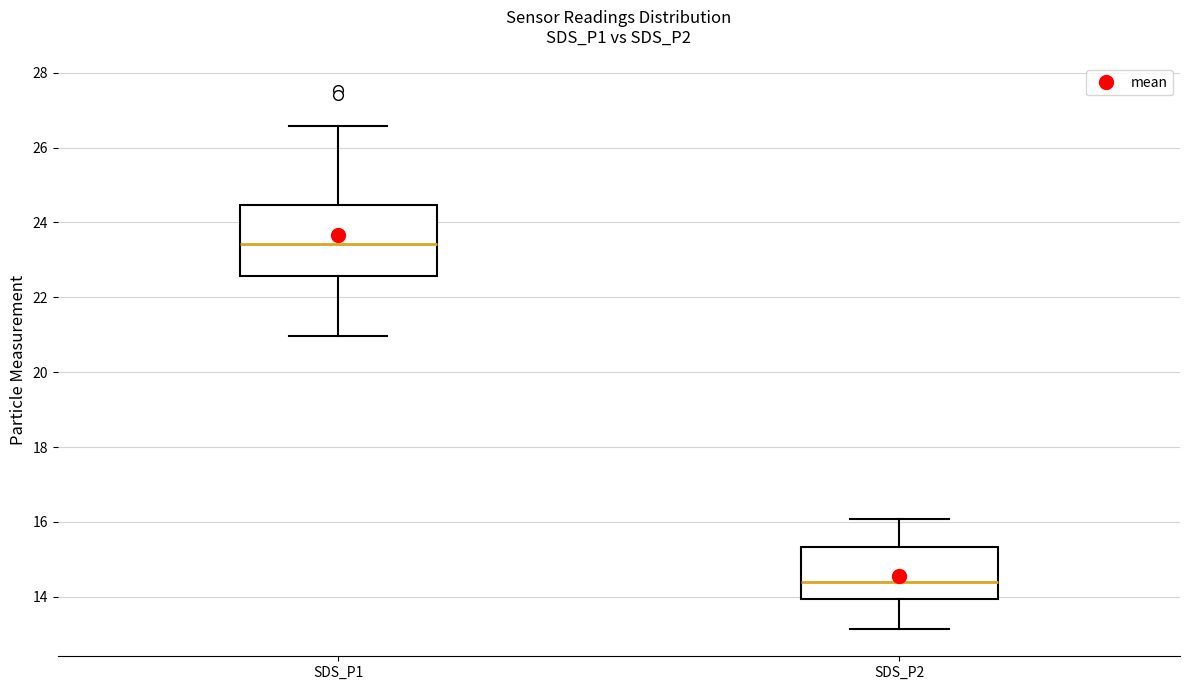

Reading left to right, read every box against the y-axis: the position of its median line, the range the box covers, and the ends of its whiskers. The values are not printed on the chart, so give them approximately, as read against the axis.

SDS_P1: median 23.4, box 22.6 to 24.4, whiskers 21.0 to 26.6
SDS_P2: median 14.4, box 14.0 to 15.4, whiskers 13.2 to 16.0